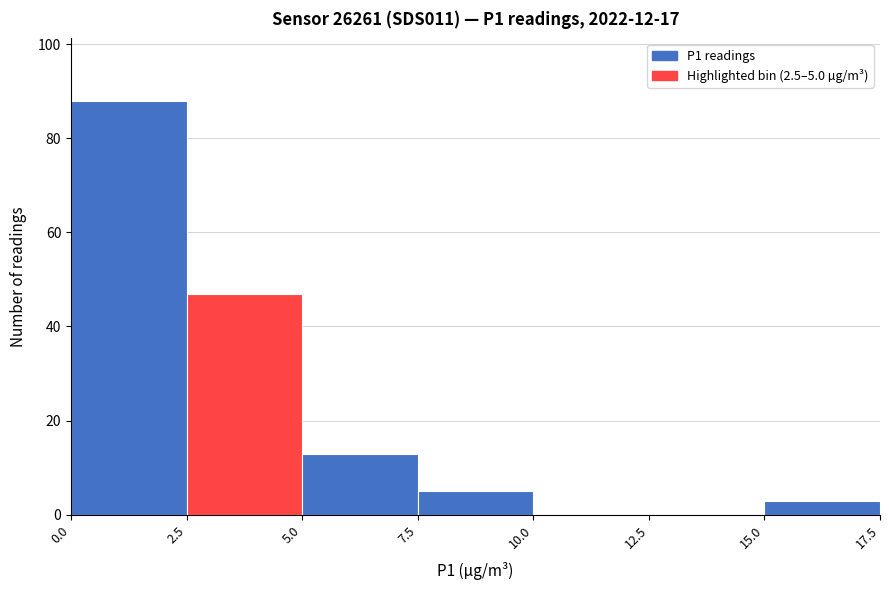

Which range on the x-axis has the tallest bar?

0.0 to 2.5